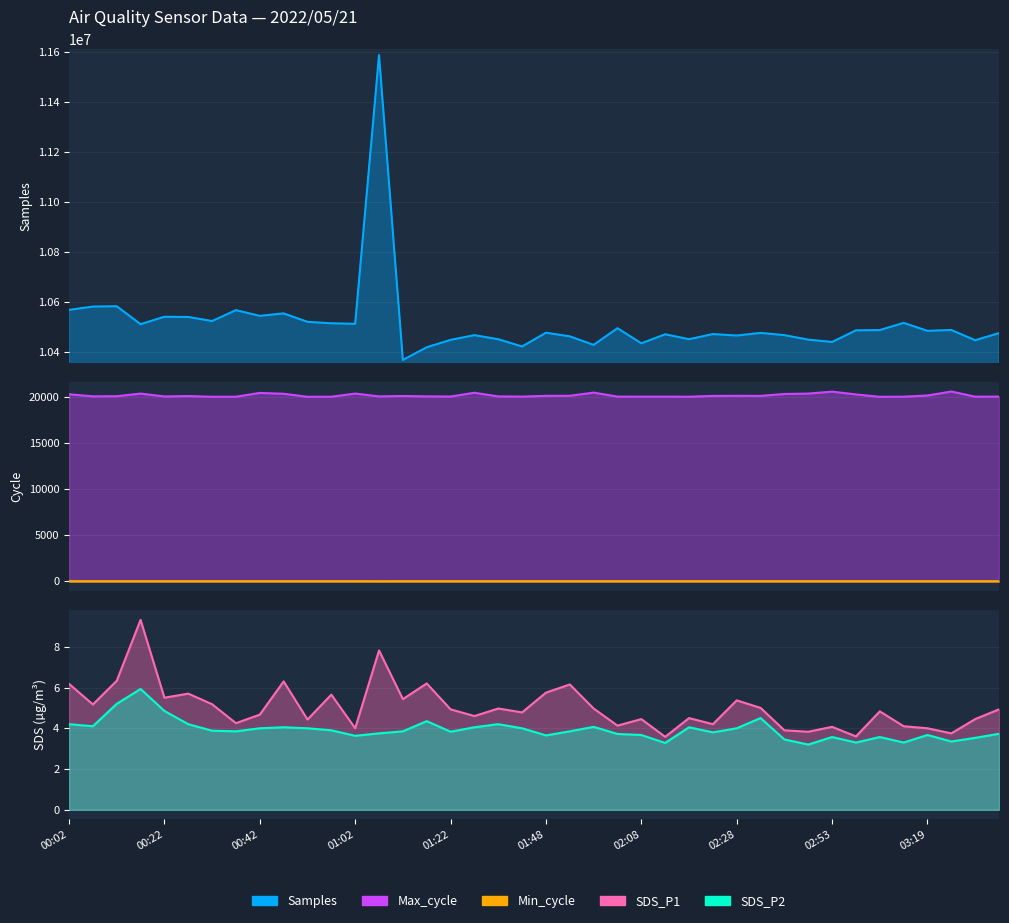

Which category has the highest value across all series?

01:07